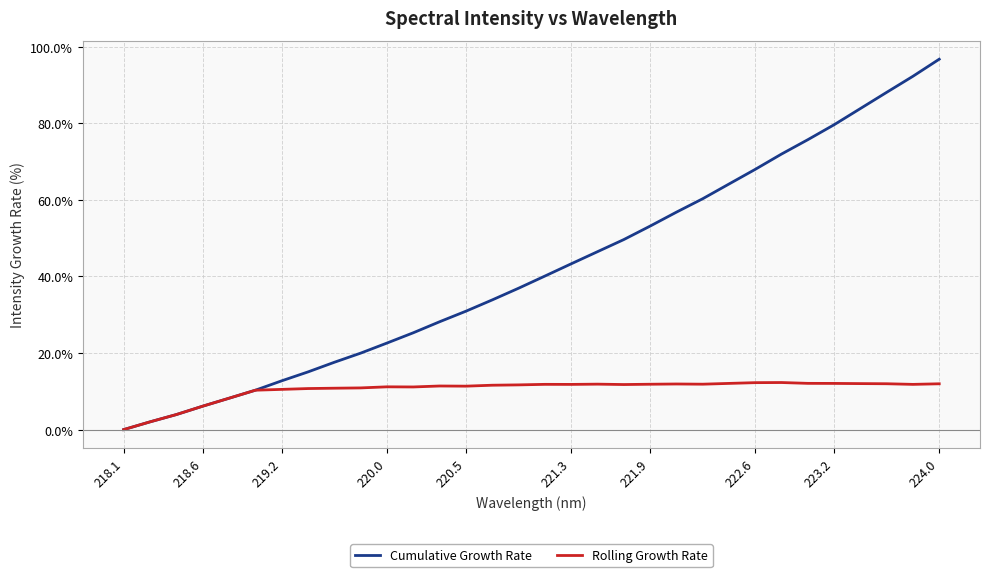

Rank the series by their average value, from lowest to highest.

Rolling Growth Rate, Cumulative Growth Rate